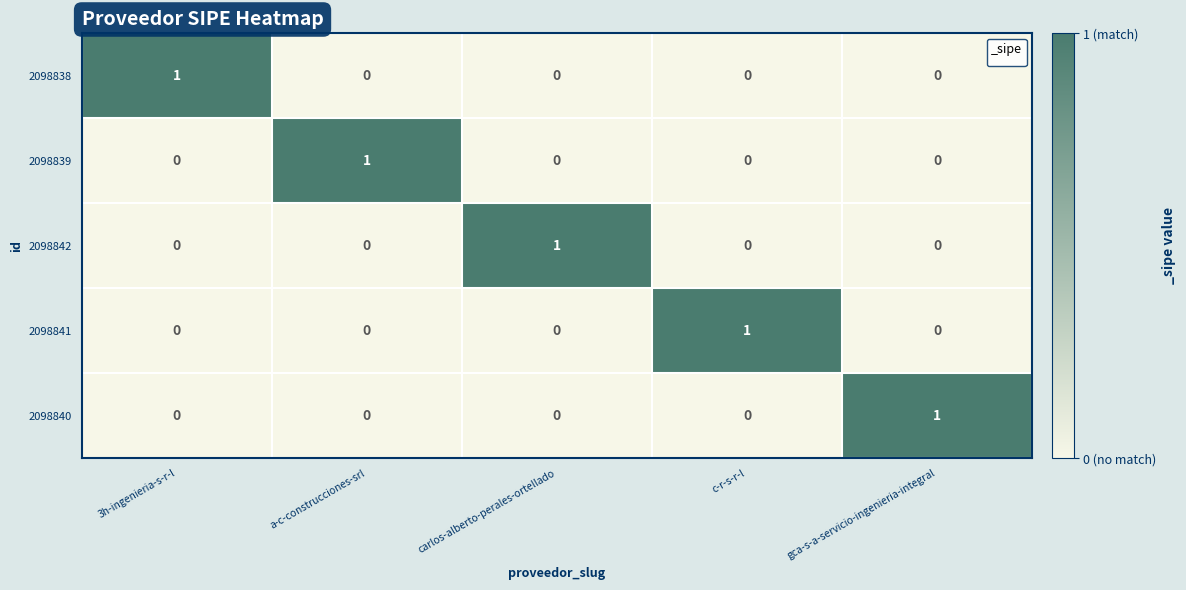

The value of 2098841 at 3h-ingenieria-s-r-l is 1. True or false?

False